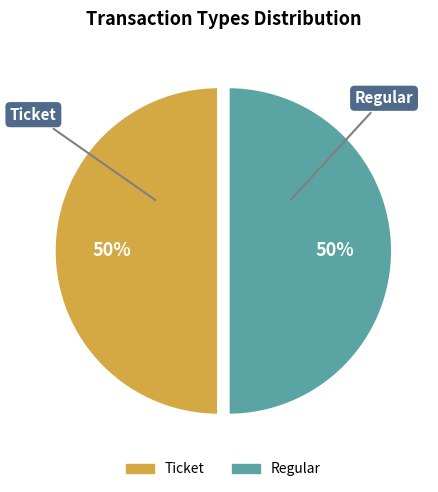

Combined, do Ticket and Regular account for over 50%?

Yes